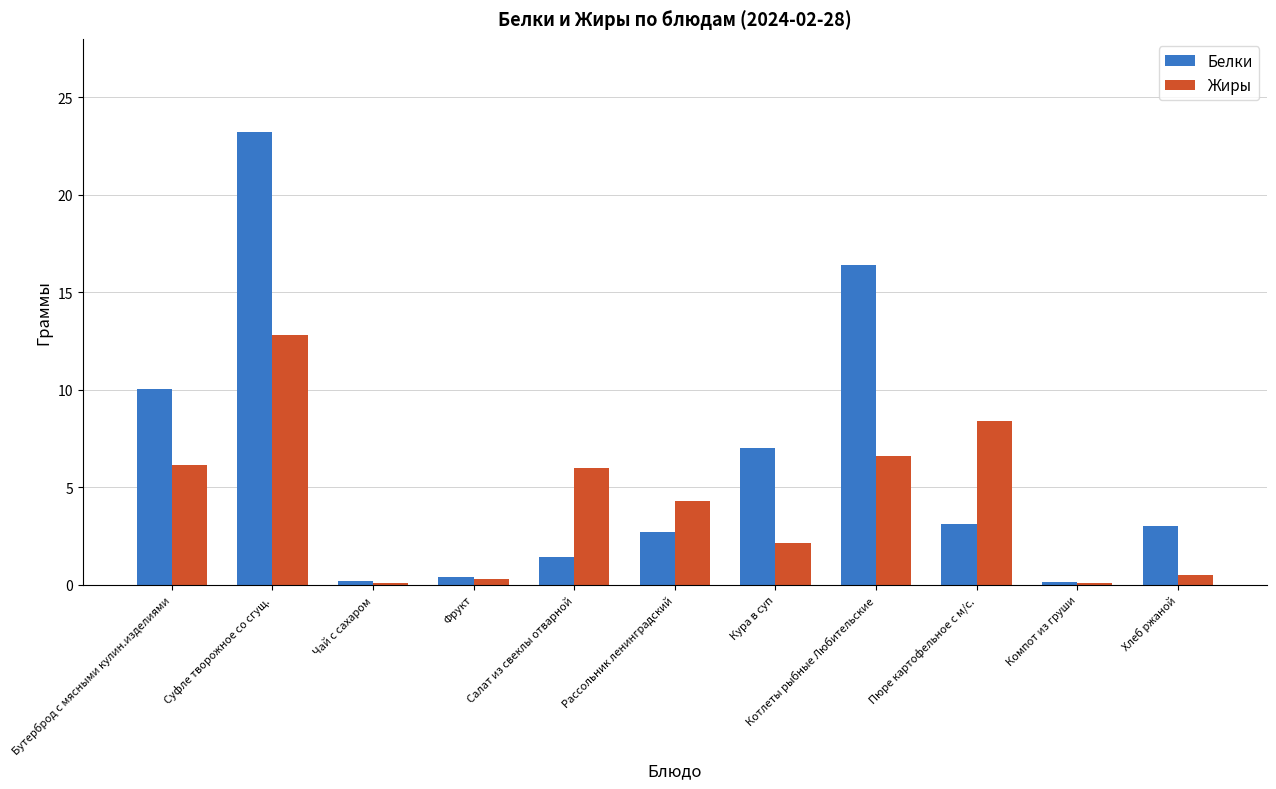

What is the label of the 1st bar from the left?

Бутерброд с мясными кулин.изделиями